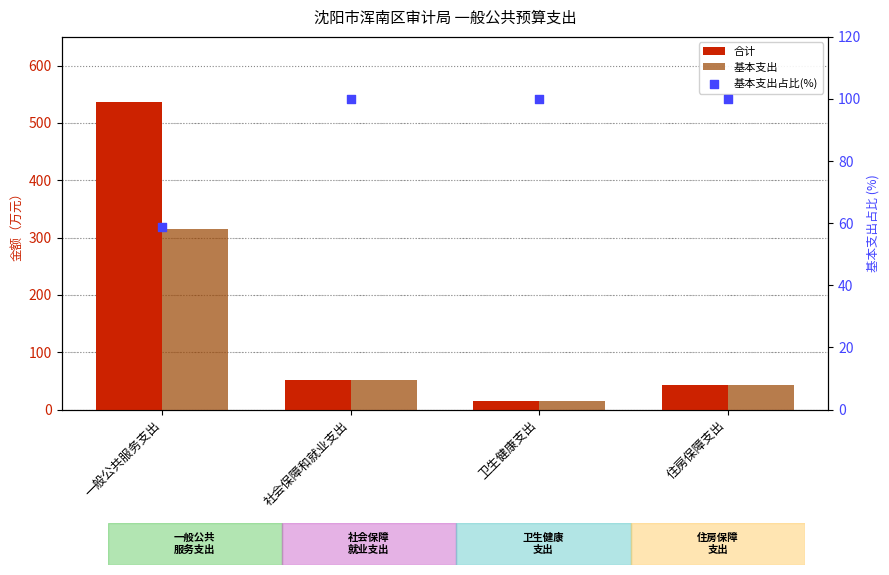

Which series has the largest total across all categories?

合计